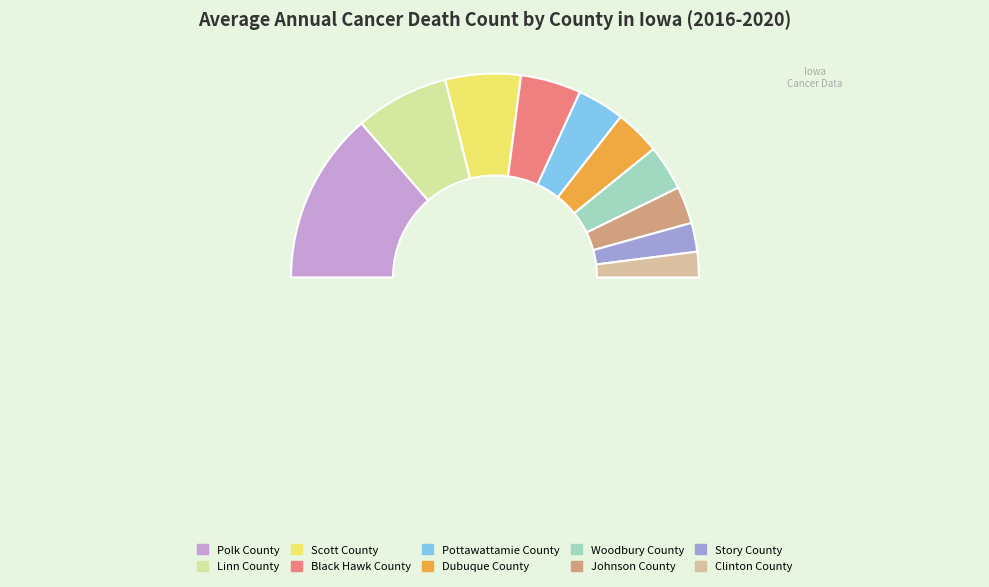

Count the number of slices in the pie.

10